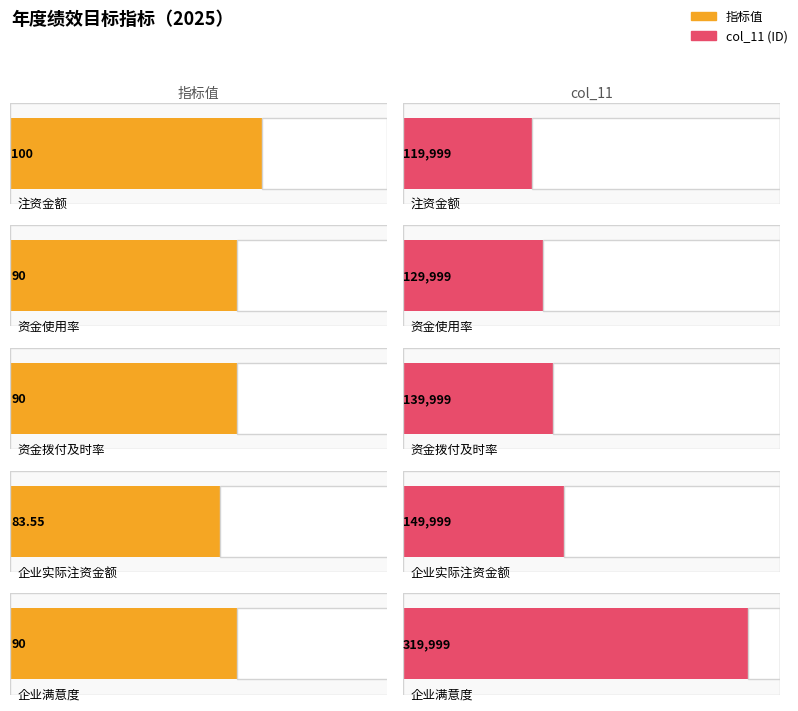

What is the difference between the col_11 values at 资金使用率 and 企业实际注资金额?

20000.0